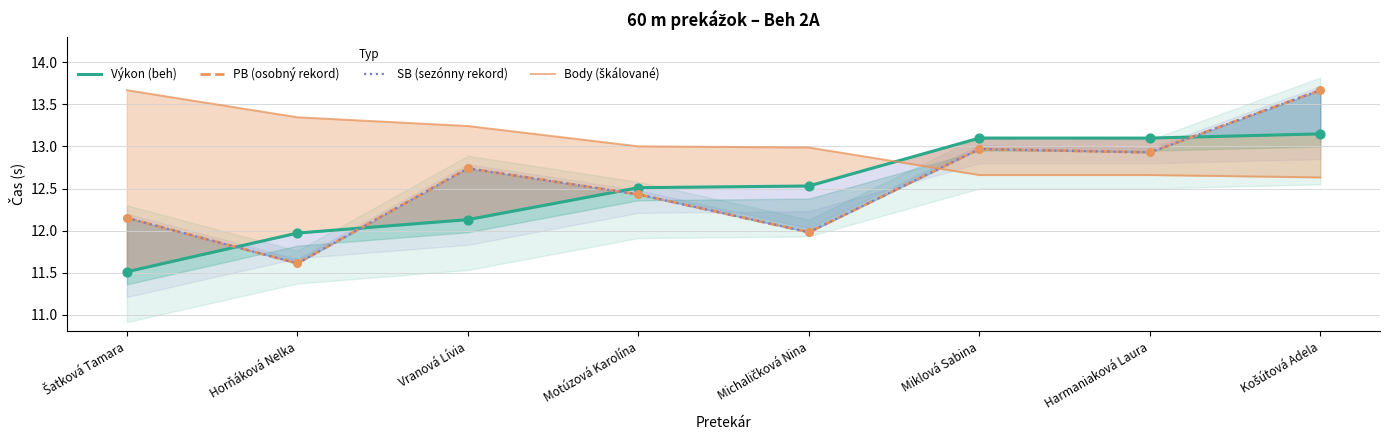

At how many categories does at least one series exceed 11?

8